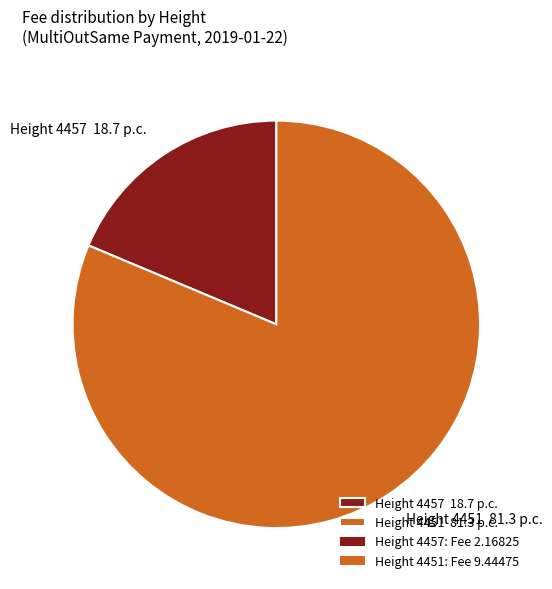

Which slice is the smallest?

Height 4457 18.7 p.c.